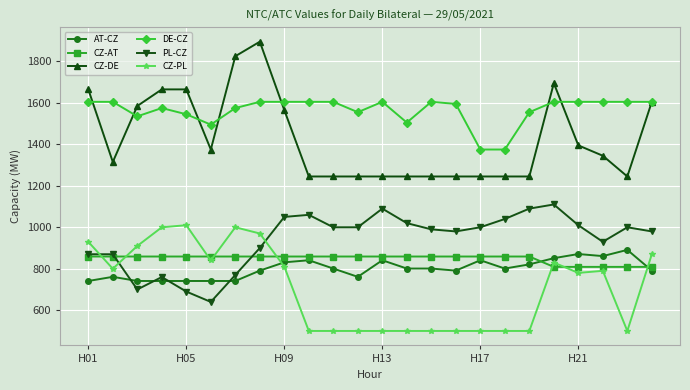

Which series has the largest range (max minus min)?

CZ-DE